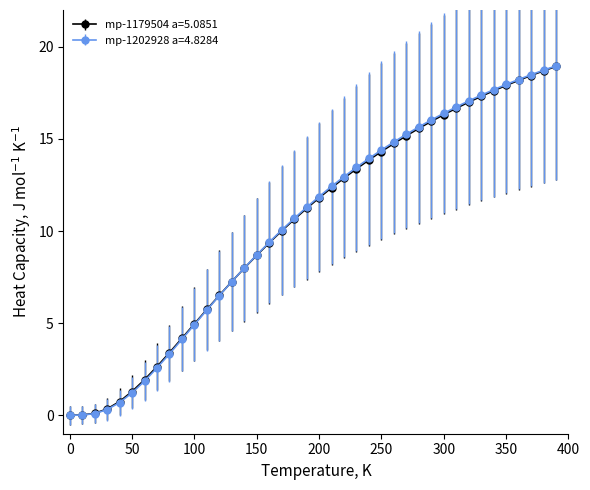

At how many categories does at least one series exceed 3?

32